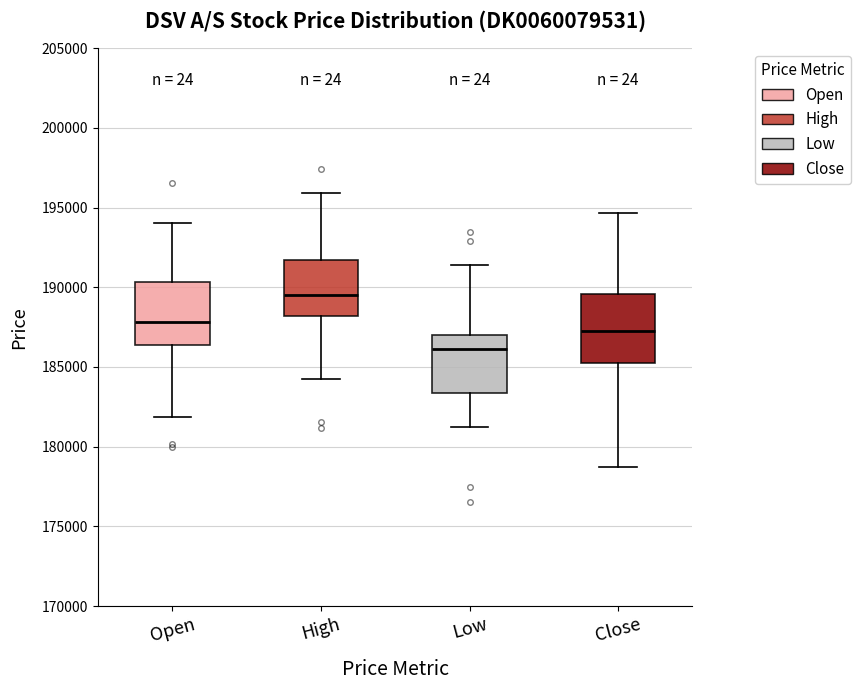

Which box's median line is the highest?

High